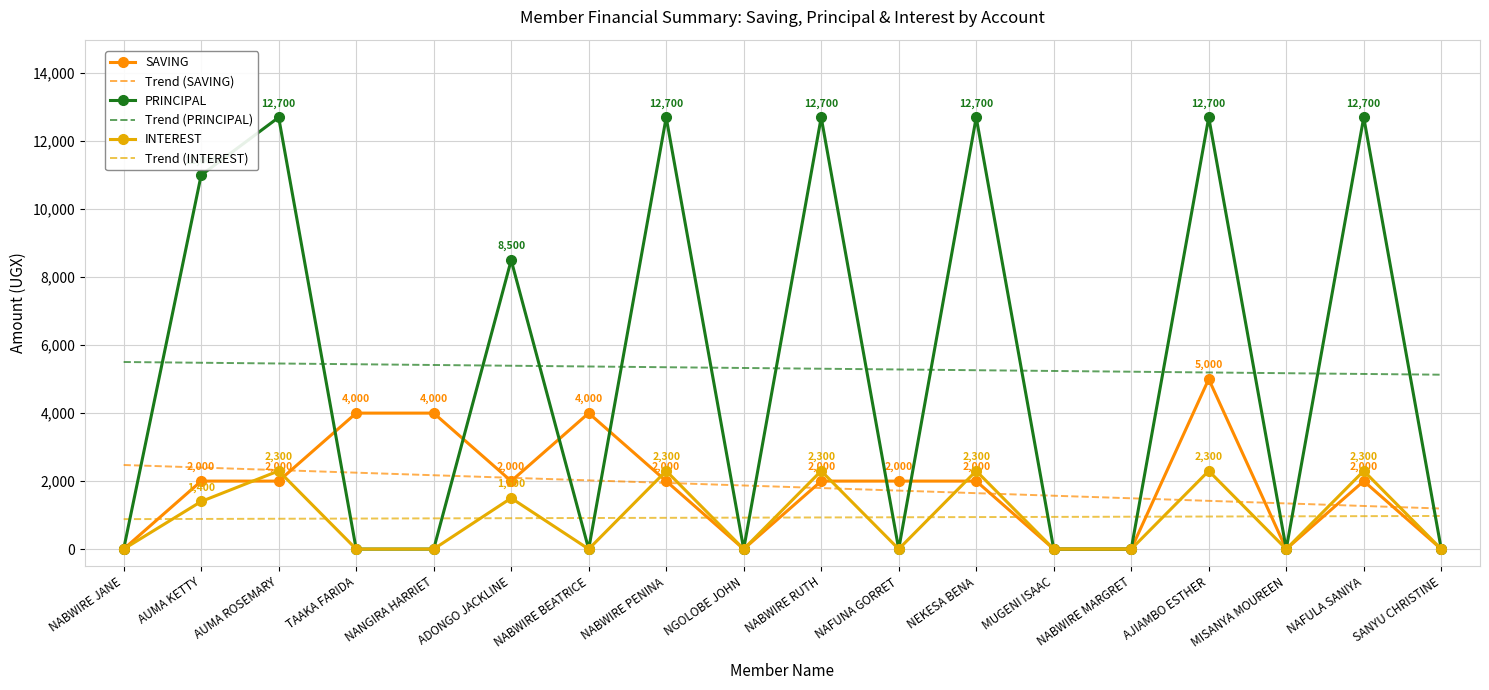

Is it true that SAVING equals 4000.0 at NABWIRE BEATRICE?

True